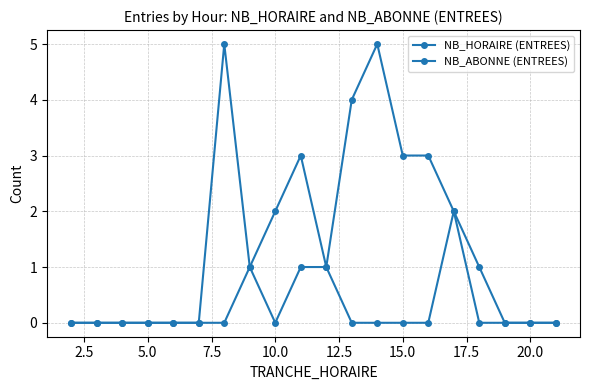

Reading left to right, list all the values displayed in this chart.

NB_HORAIRE (ENTREES): 0	0	0	0	0	0	0	1	2	3	1	4	5	3	3	2	1	0	0	0
NB_ABONNE (ENTREES): 0	0	0	0	0	0	5	1	0	1	1	0	0	0	0	2	0	0	0	0